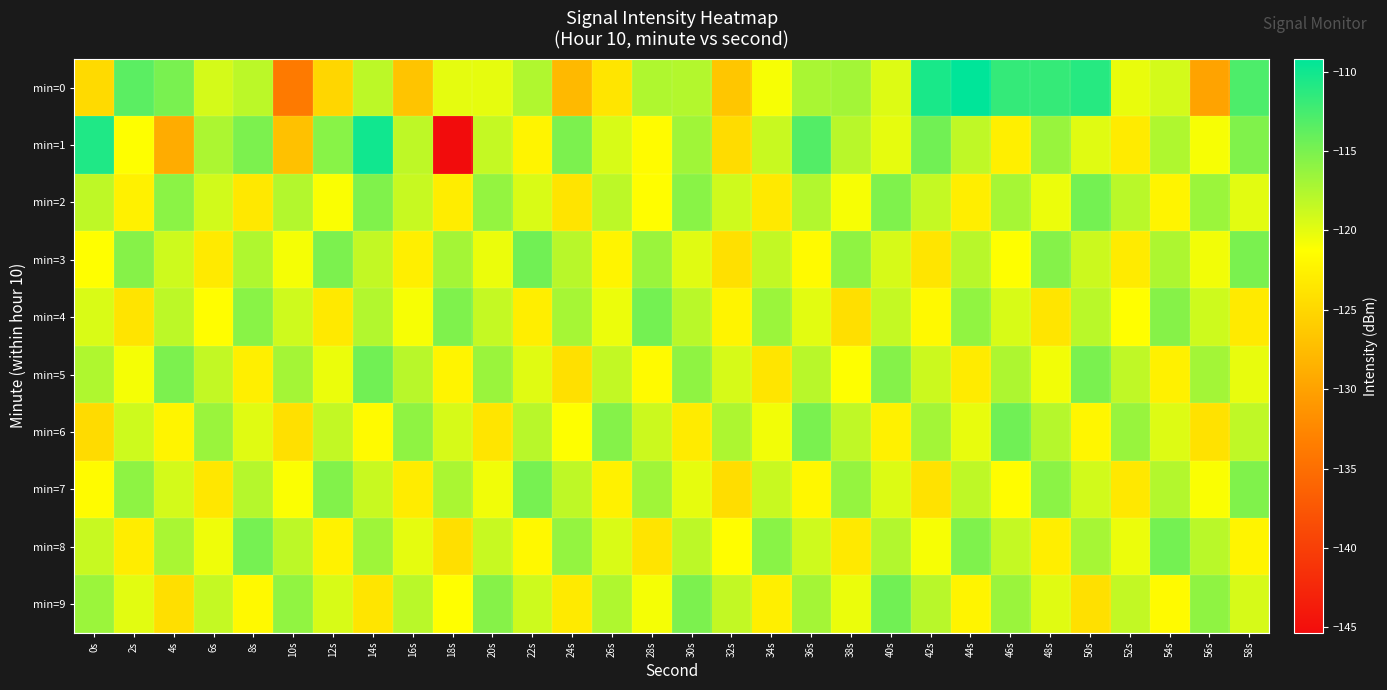

Count the number of data series in this chart.

10